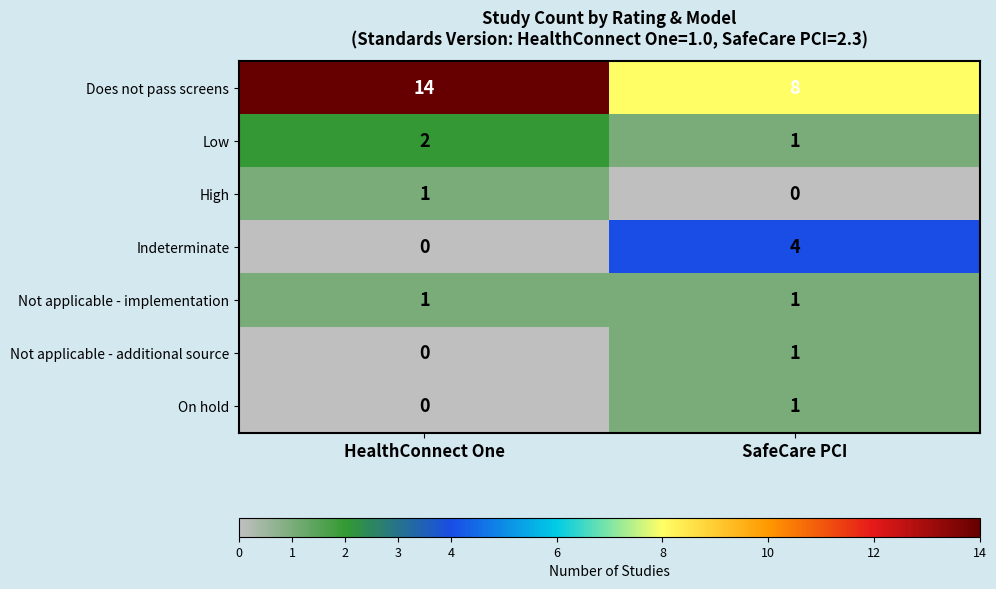

At which category is the sum across all series the highest?

HealthConnect One